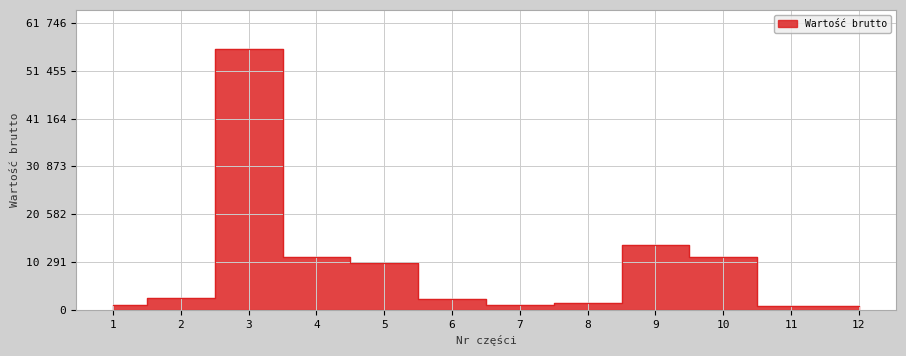

What is the difference between the maximum and minimum values?

55301.4